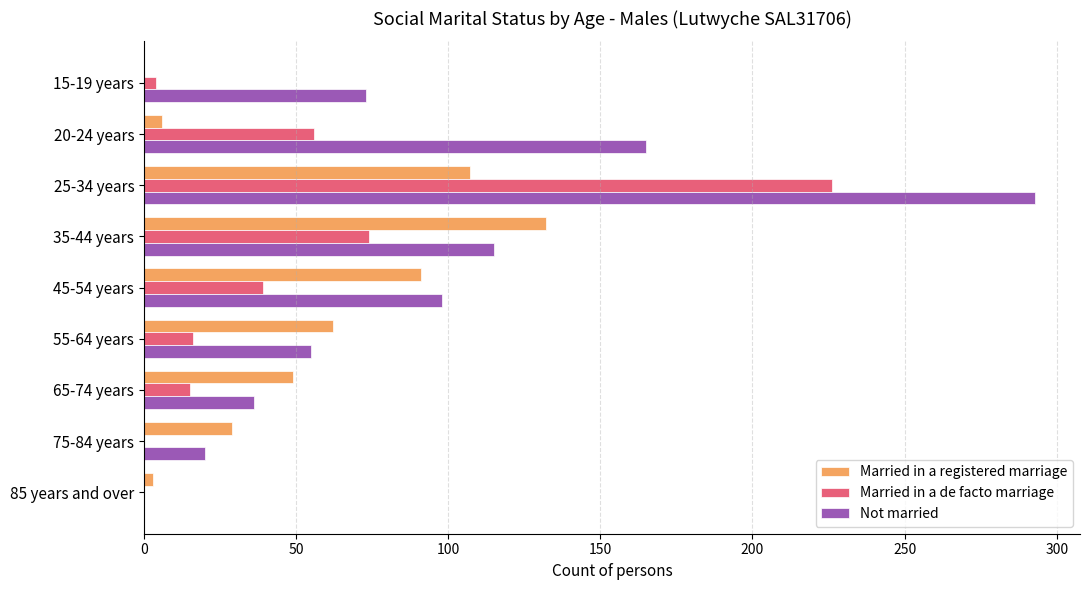

At which category is the sum across all series the highest?

25-34 years